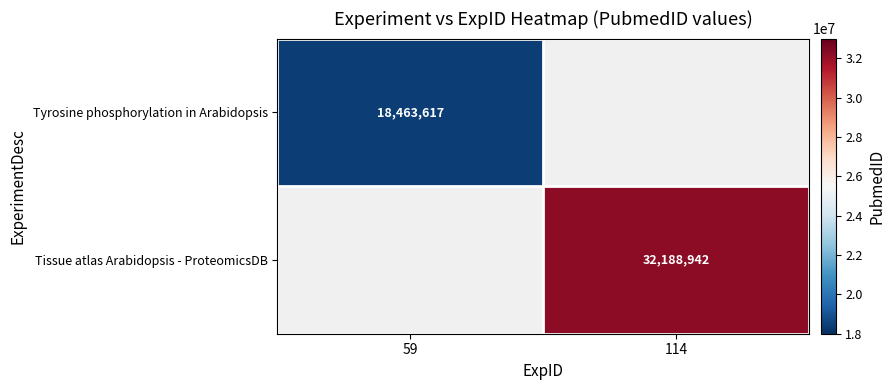

The Tyrosine phosphorylation in Arabidopsis series shows 3834178.2 at 59. True or false?

False